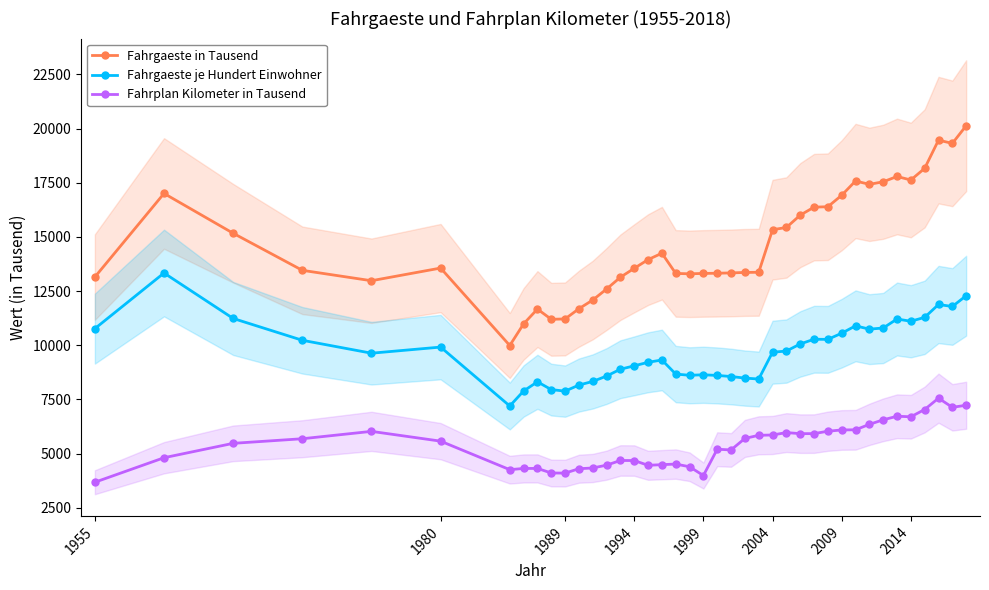

Rank the series by their maximum value, from highest to lowest.

Fahrgaeste in Tausend, Fahrgaeste je Hundert Einwohner, Fahrplan Kilometer in Tausend